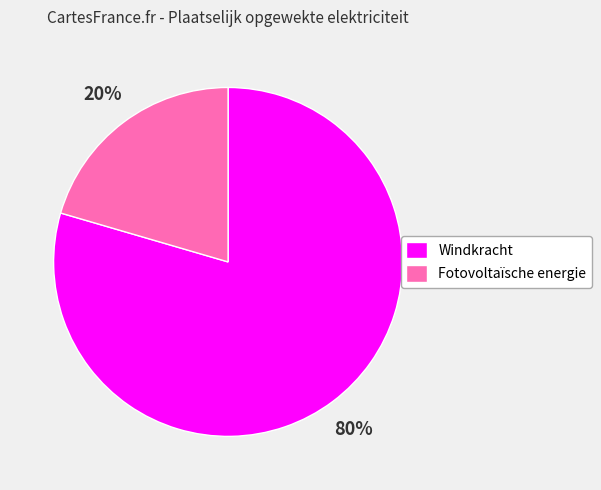

Combined, do Fotovoltaïsche energie and Windkracht account for over 50%?

Yes